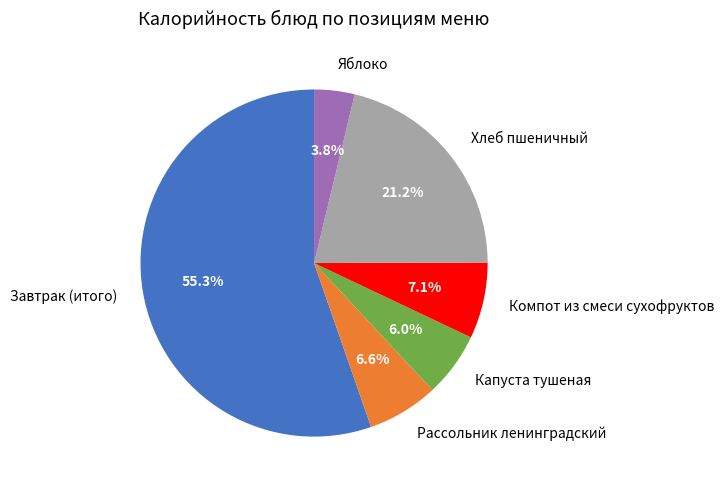

To the nearest percent, what is the average slice percentage?

17%